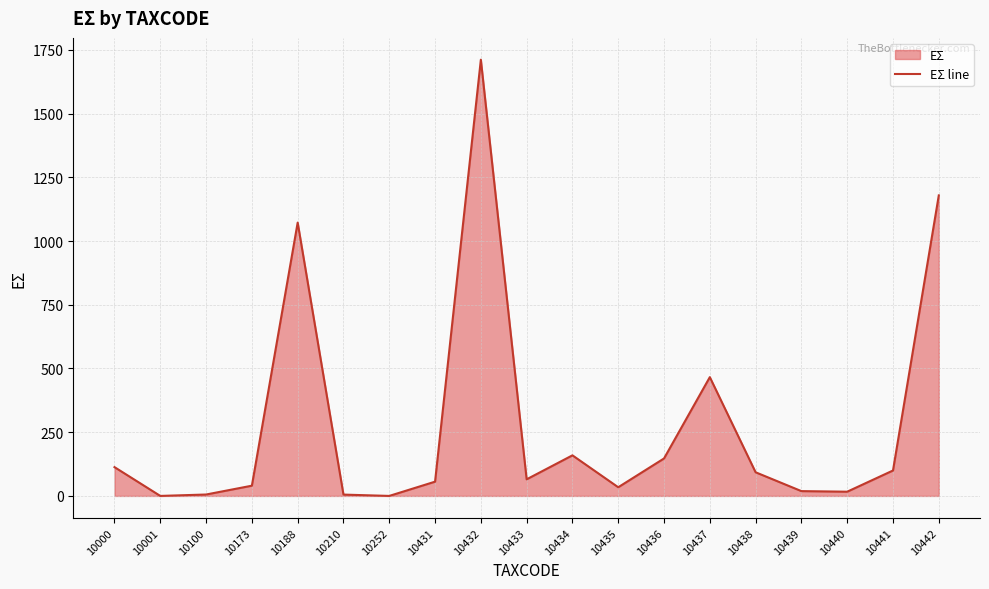

The chart shows a value of 0.0 at 10252. True or false?

True